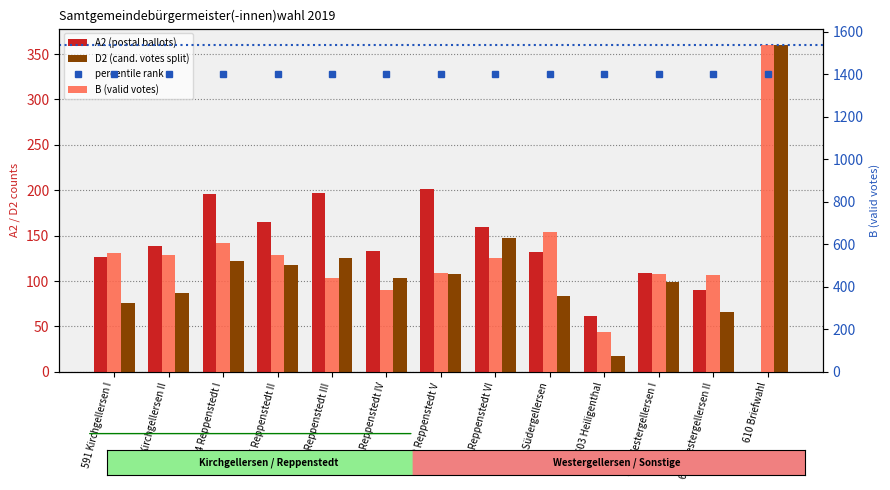

At how many categories does at least one series exceed 781?

13